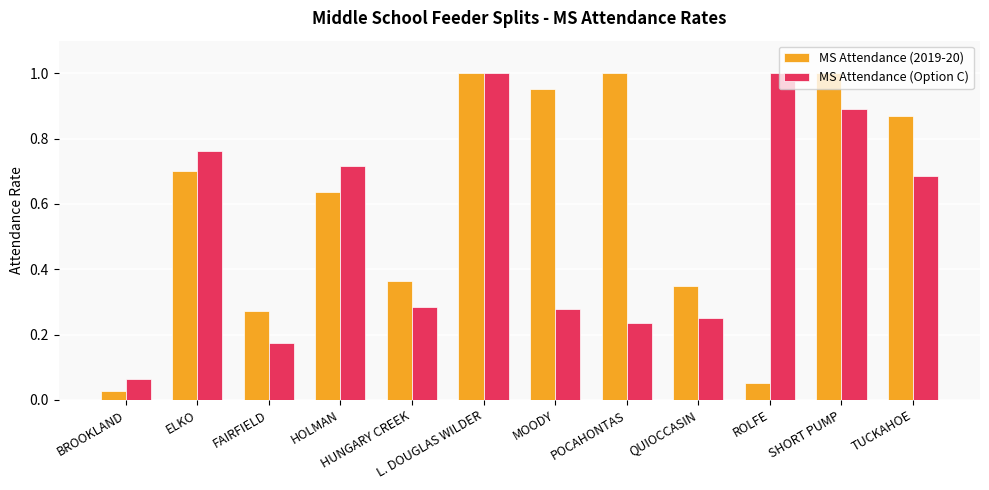

At which category is the sum across all series the highest?

L. DOUGLAS WILDER